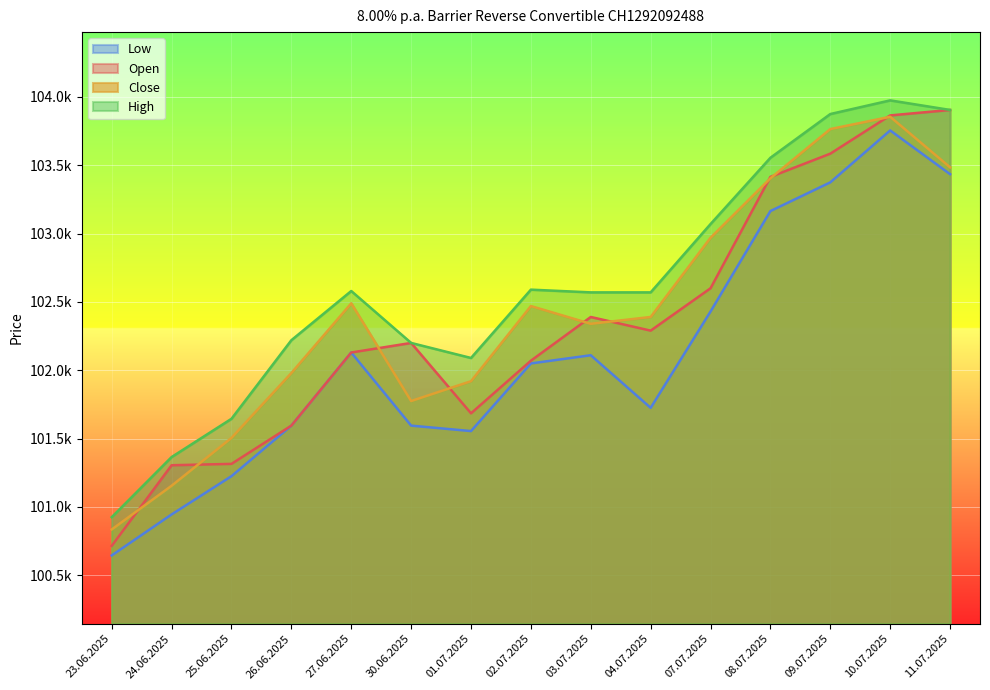

List the series in order of their peak value, highest first.

High, Open, Close, Low